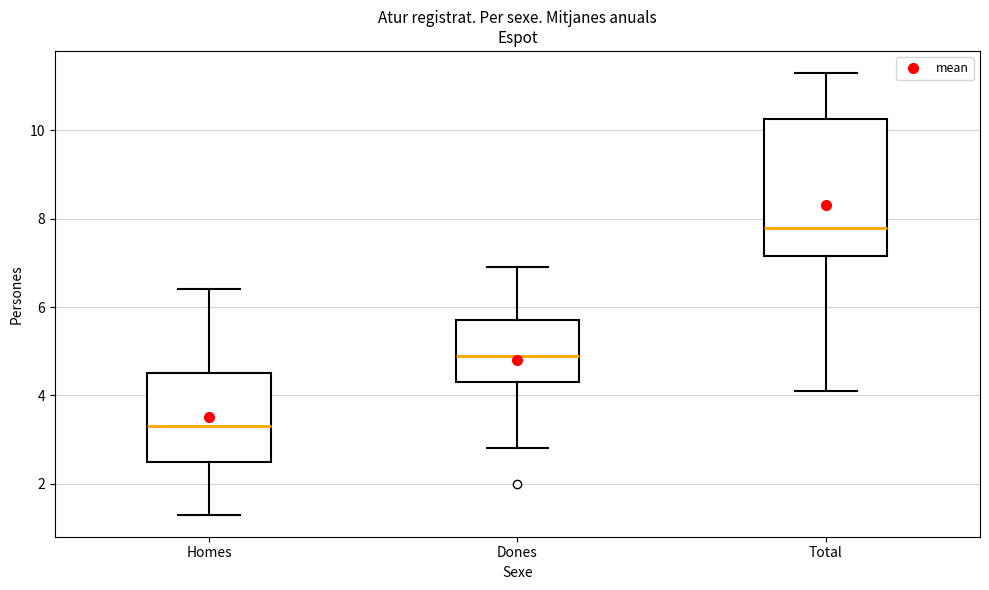

Reading left to right, transcribe this box plot: for each box, give where its median line is, the range the box spans, and where its two whiskers end, as read against the y-axis. The values are not printed on the chart, so give them approximately, as read against the axis.

Homes: median 3.4, box 2.6 to 4.6, whiskers 1.4 to 6.4
Dones: median 5.0, box 4.4 to 5.8, whiskers 2.8 to 7.0
Total: median 7.8, box 7.2 to 10.2, whiskers 4.2 to 11.4